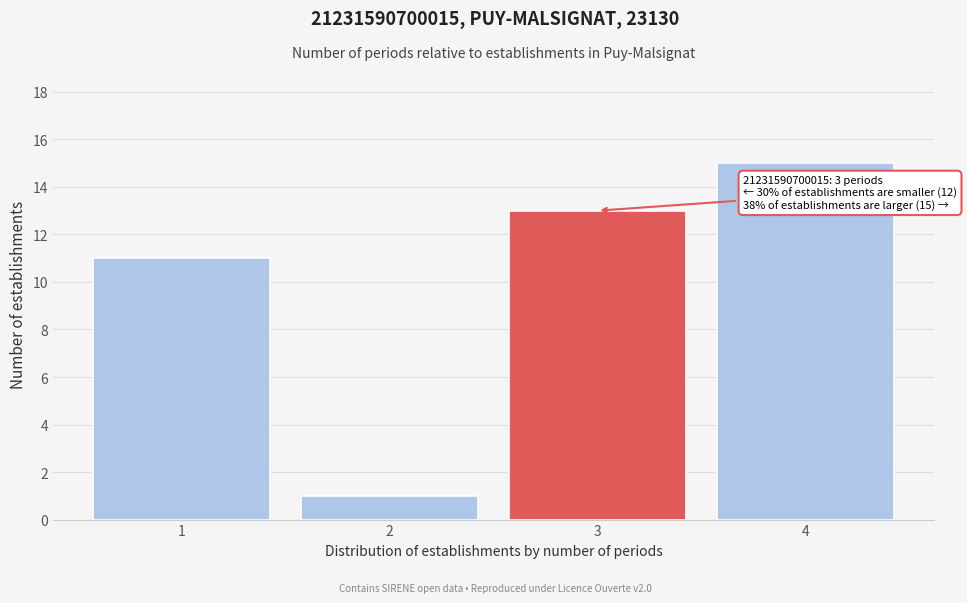

Over which range of the x-axis is the bar tallest?

3.5 to 4.5